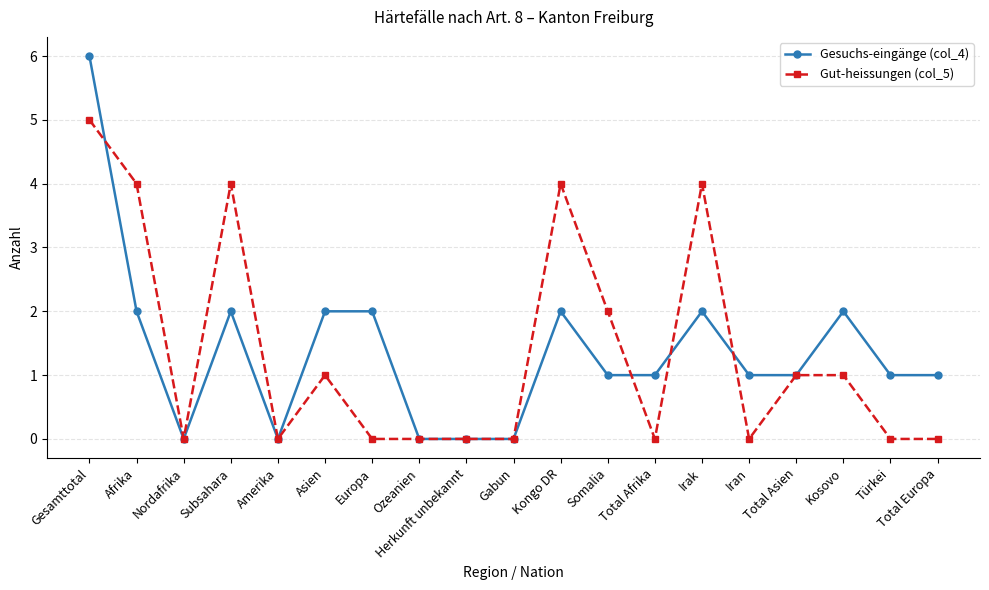

What is the approximate value of Gesuchs-eingänge (col_4) at Kongo DR?

2